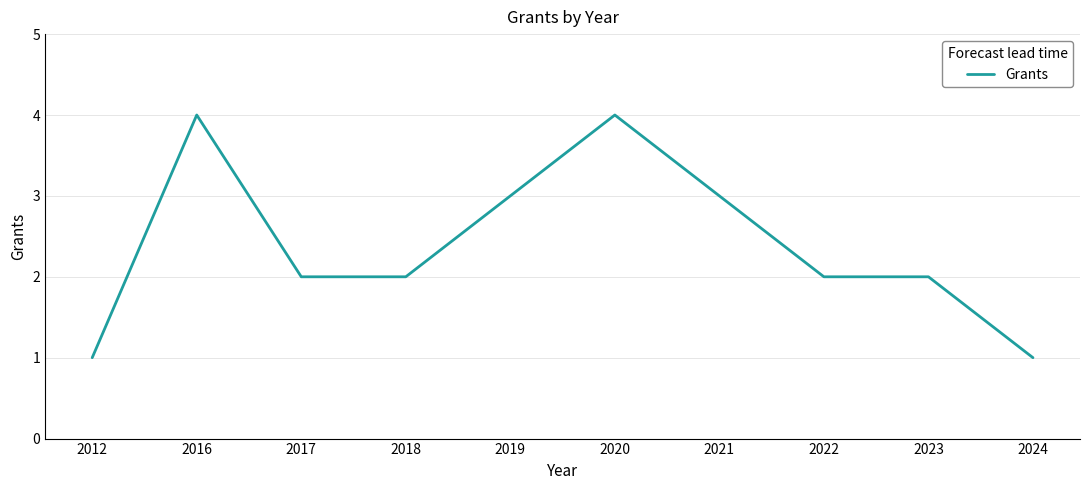

Reading right to left, list all the values displayed in this chart.

2024=1	2023=2	2022=2	2021=3	2020=4	2019=3	2018=2	2017=2	2016=4	2012=1